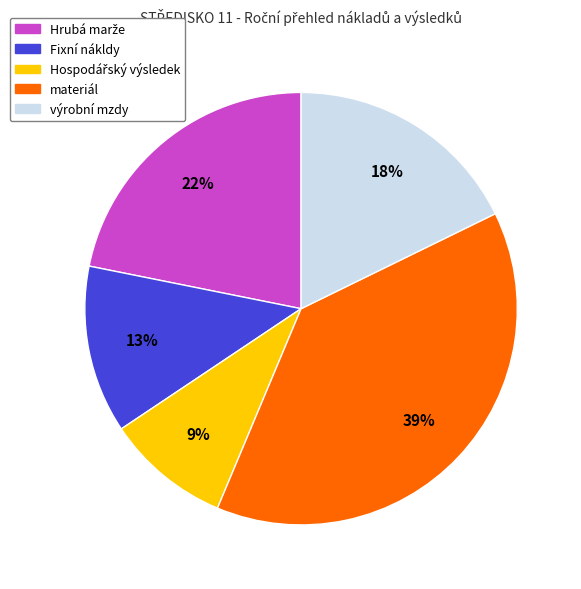

Does materiál represent more than half of the total?

No